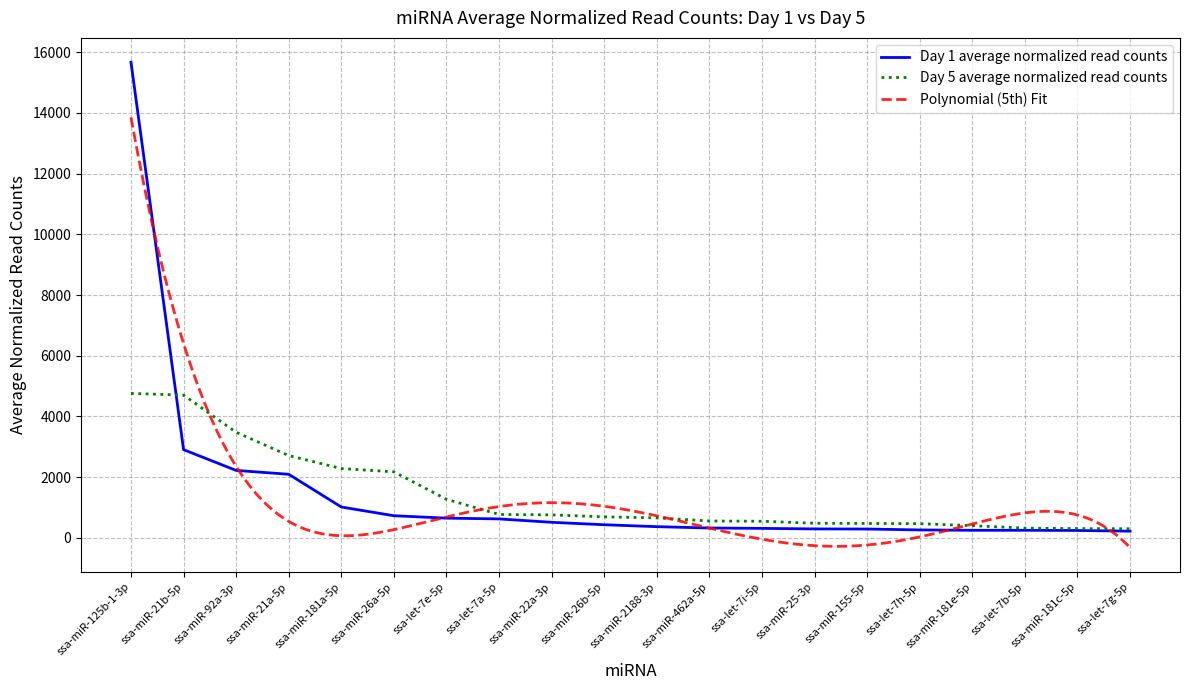

How many values in the Day 1 average normalized read counts series are below 435?

10